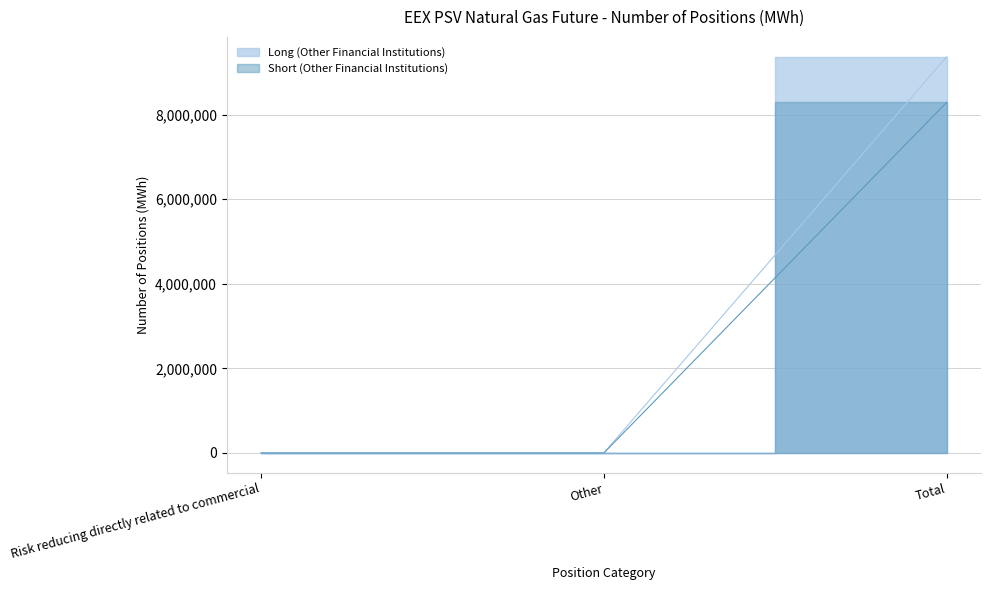

List the series in order of their peak value, lowest first.

Short (Other Financial Institutions), Long (Other Financial Institutions)